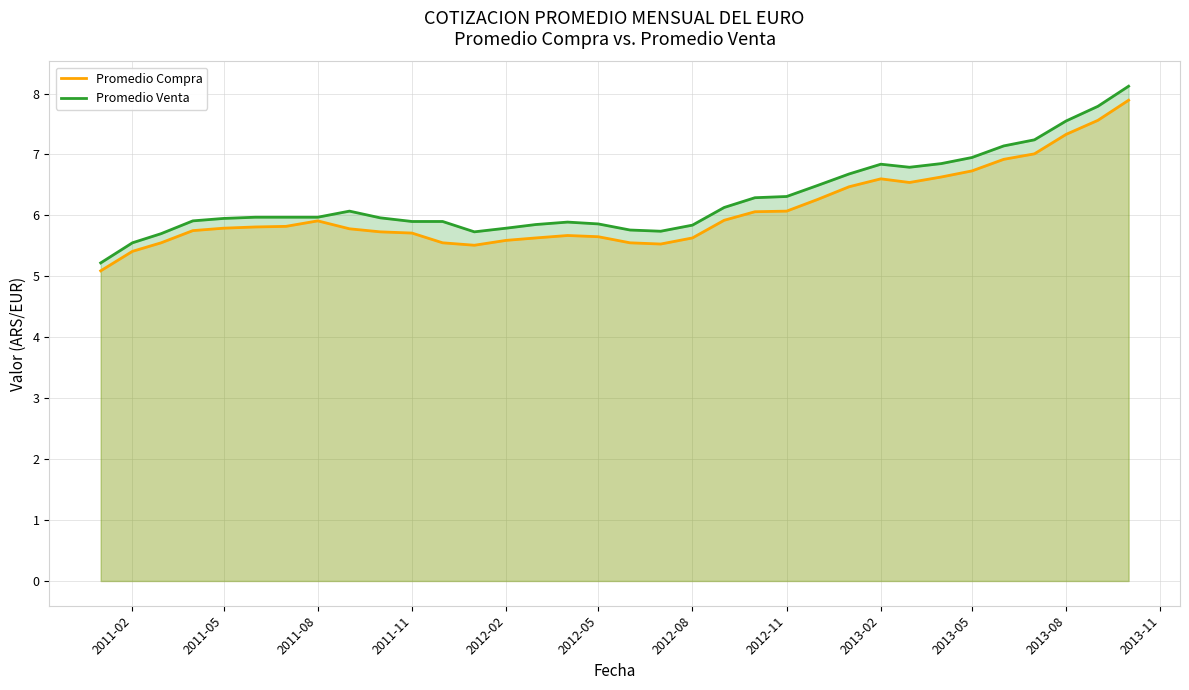

What is the maximum value shown in the chart?

8.1